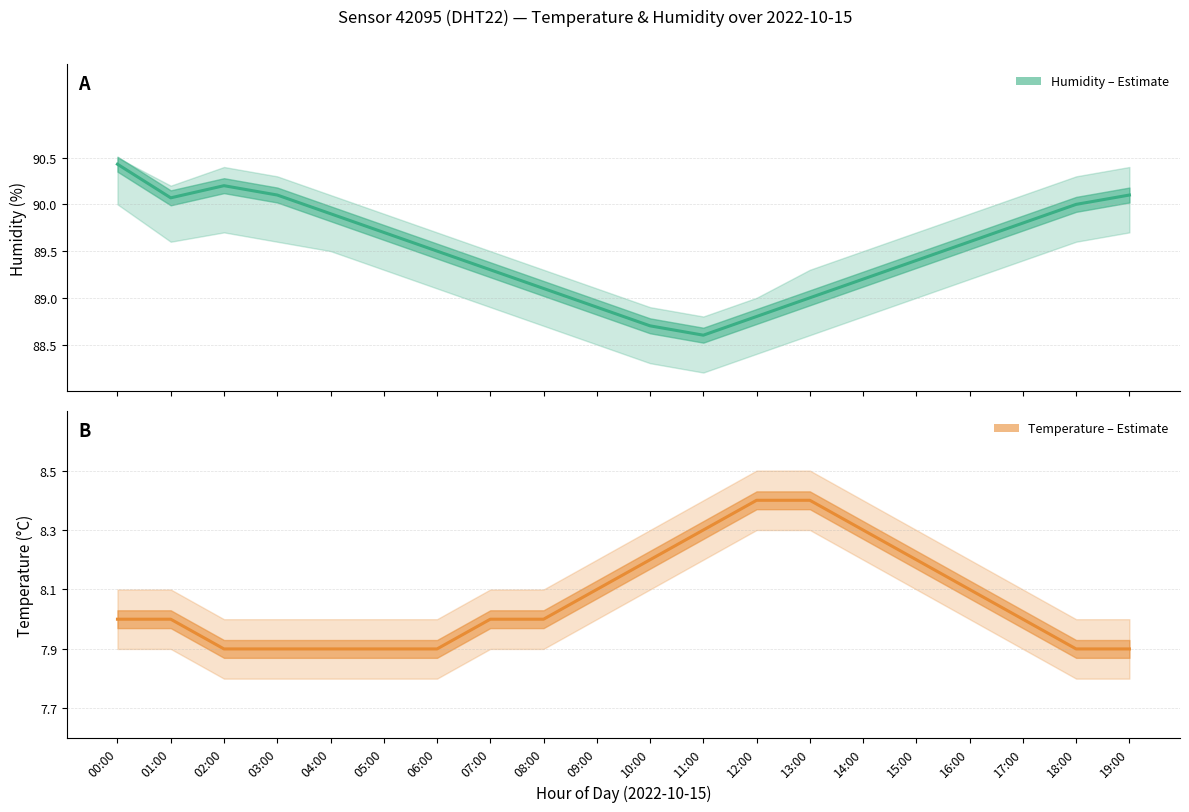

What is the average value of the Temperature (estimate) series?

8.1